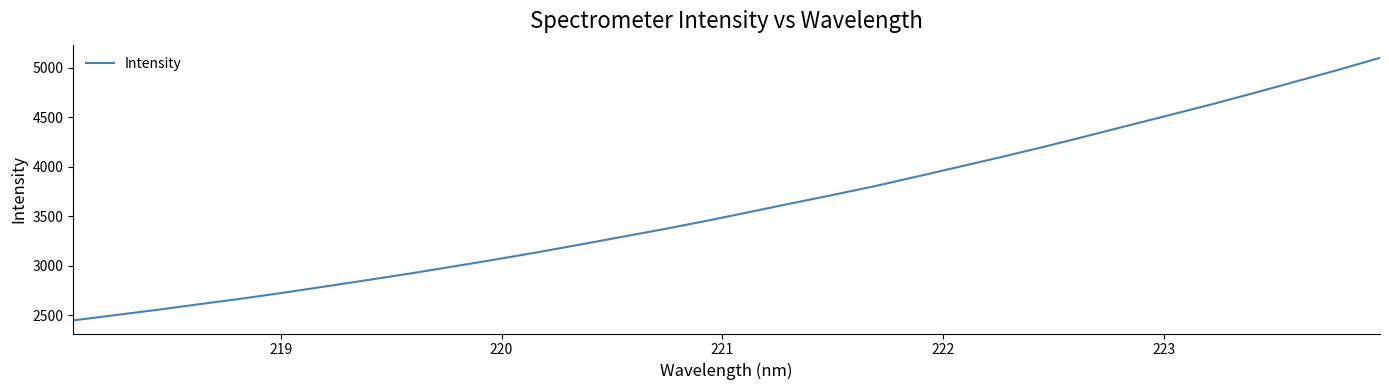

What is the difference between the maximum and minimum values?

2652.9